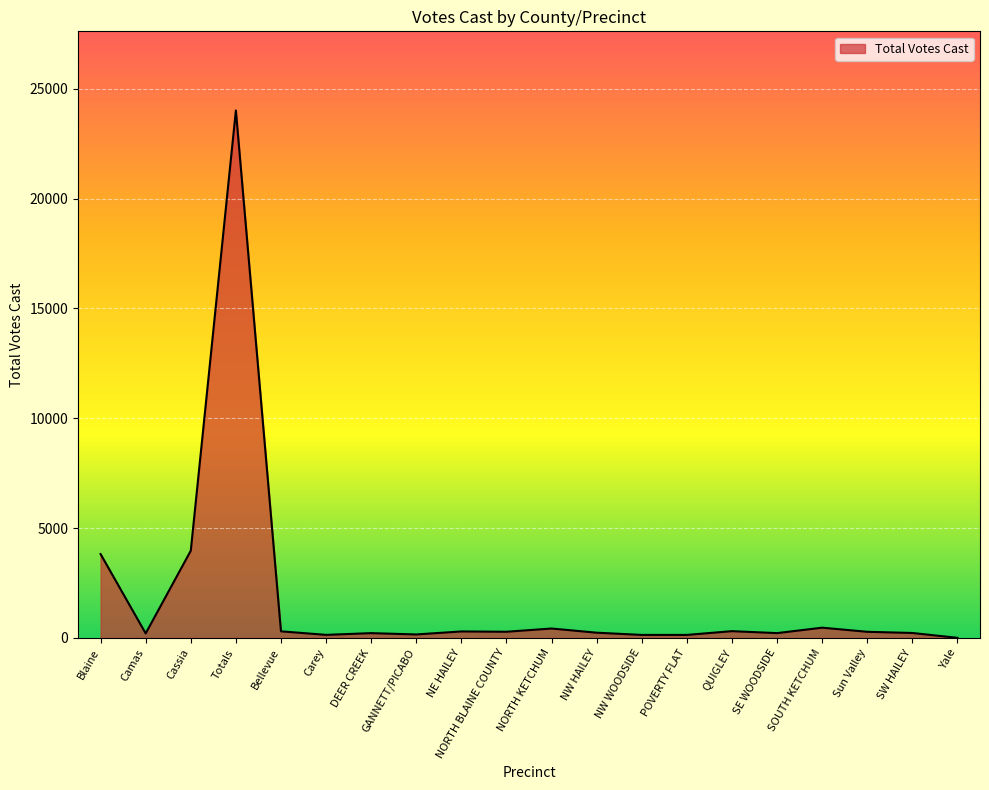

What is the change in value from Cassia to NW HAILEY?

-3733